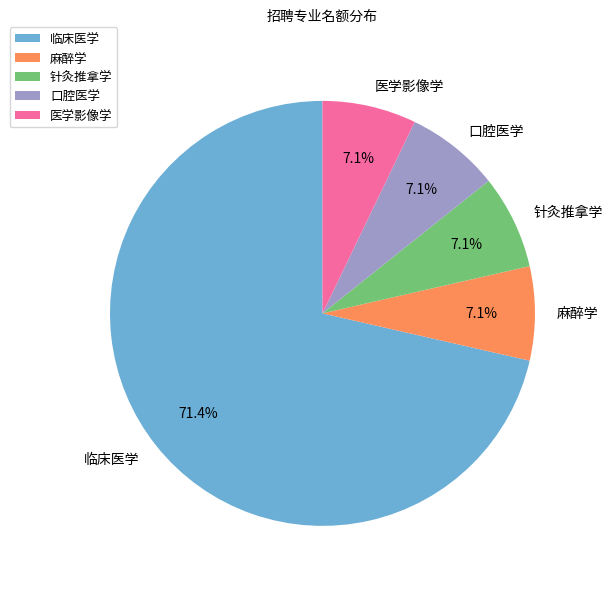

Count the number of slices in the pie.

5